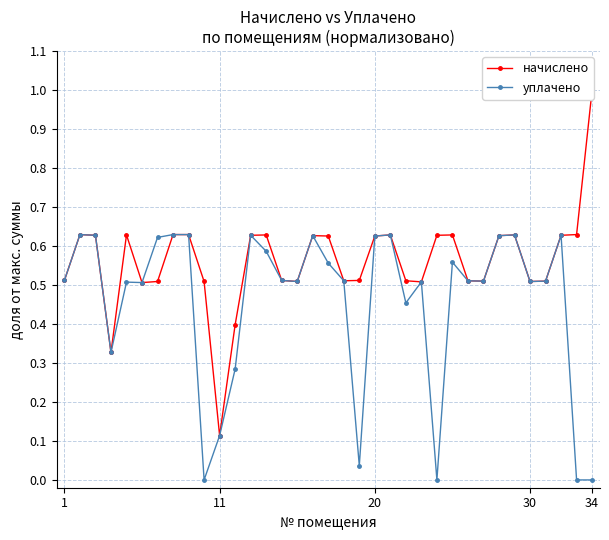

True or false: начислено and уплачено intersect in this chart.

False